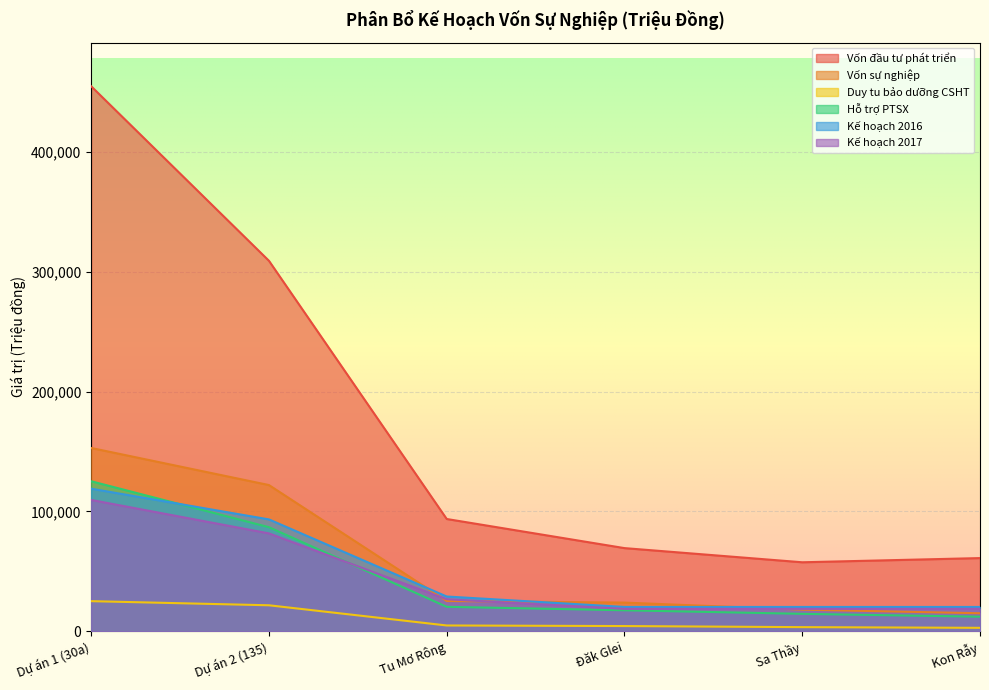

What is the label of the 4th point from the right?

Tu Mơ Rông